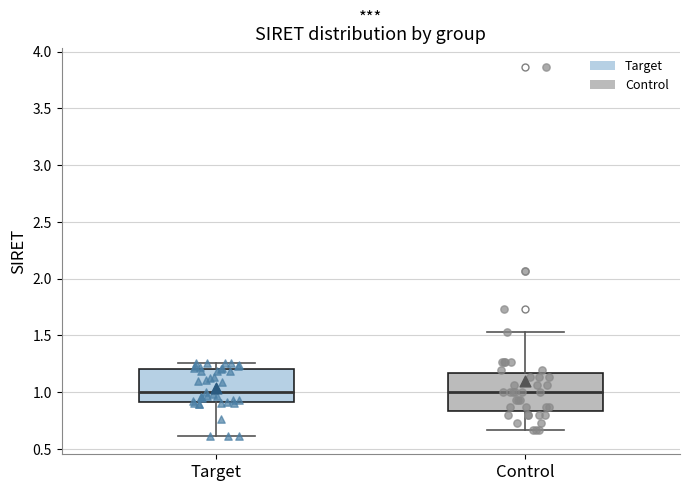

Reading left to right, read every box against the y-axis: the position of its median line, the range the box covers, and the ends of its whiskers. The values are not printed on the chart, so give them approximately, as read against the axis.

Target: median 1.00, box 0.90 to 1.20, whiskers 0.60 to 1.25
Control: median 1.00, box 0.85 to 1.15, whiskers 0.65 to 1.55